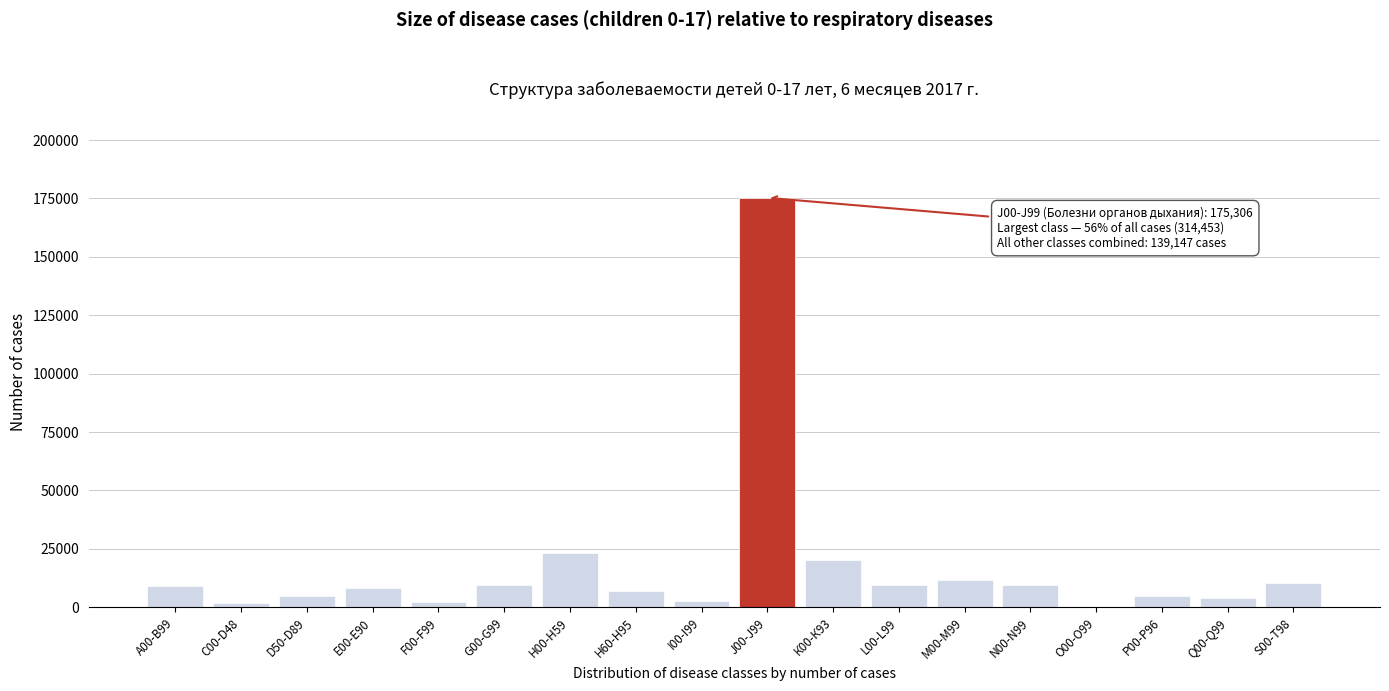

What is the greatest value displayed?

175306